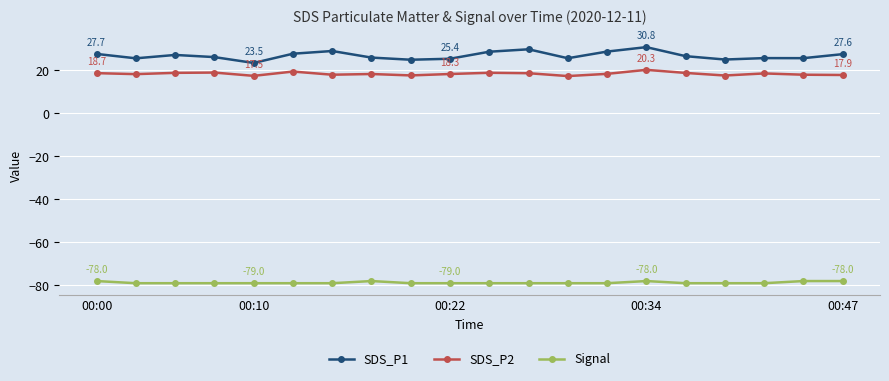

Does the chart have visible grid lines?

Yes